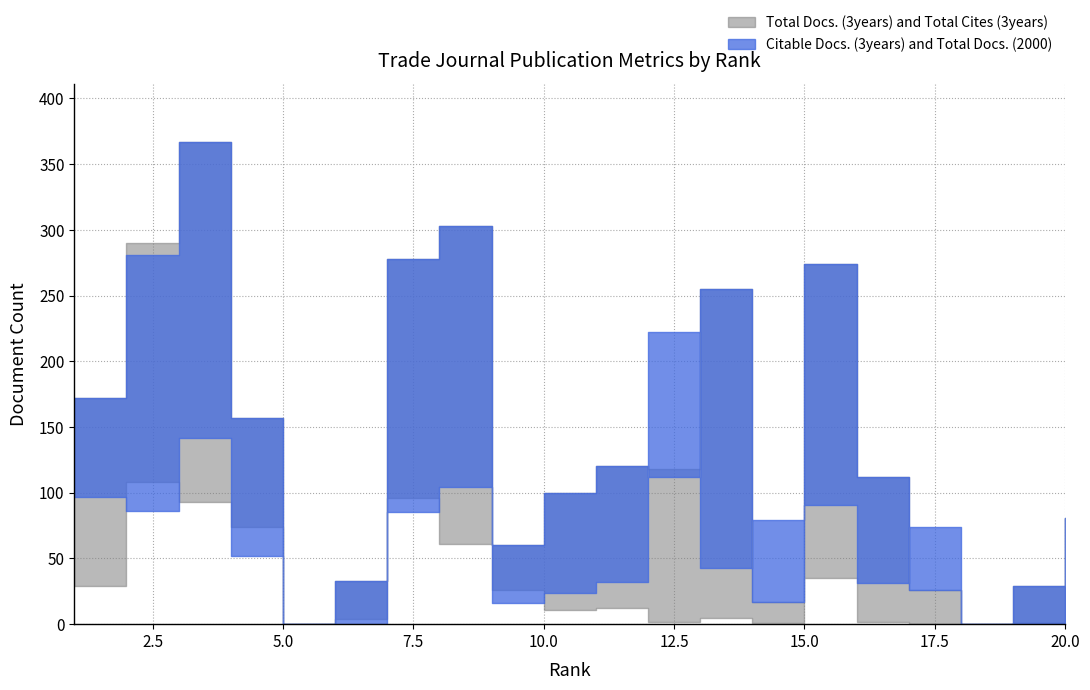

Which series ends up on top after the final intersection of Citable Docs. (3years) and Total Docs. (2000)?

Total Docs. (2000)